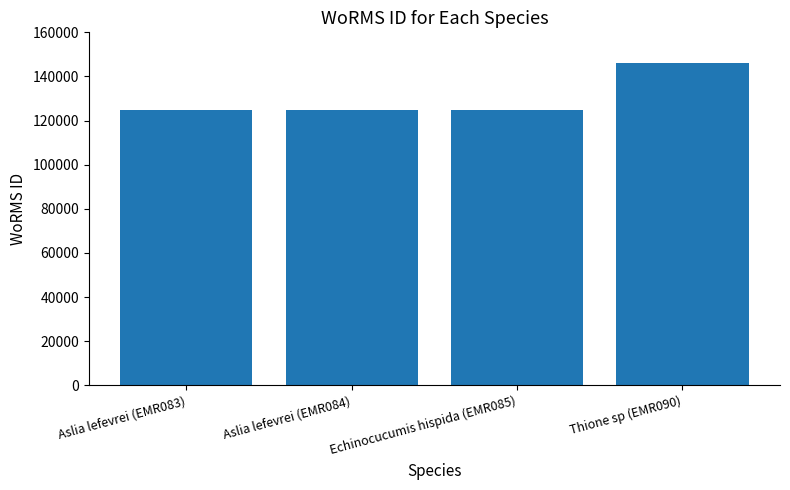

True or false: the data shows 222248 at Thione sp (EMR090).

False